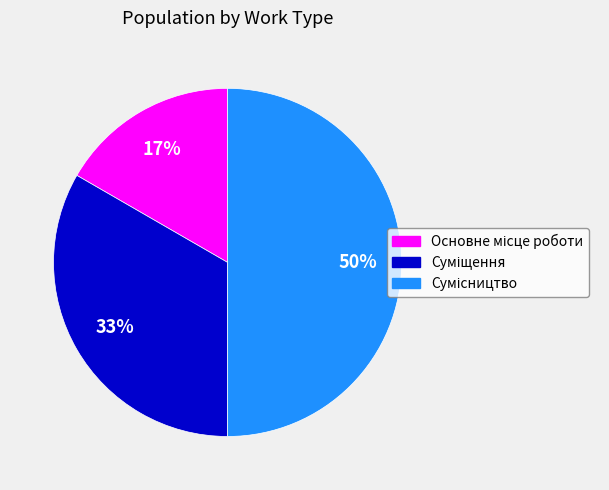

To the nearest percent, what is the difference between the largest and smallest slice percentages?

33%